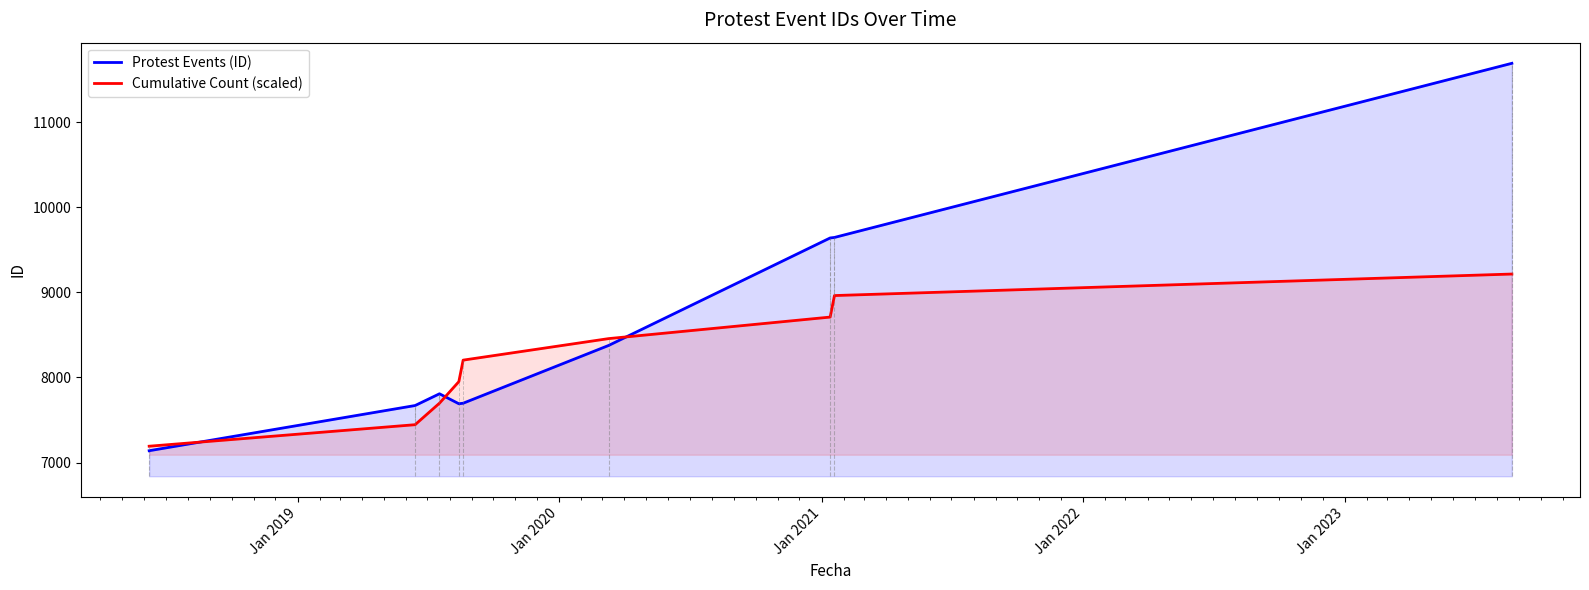

At how many categories does at least one series exceed 10374?

1